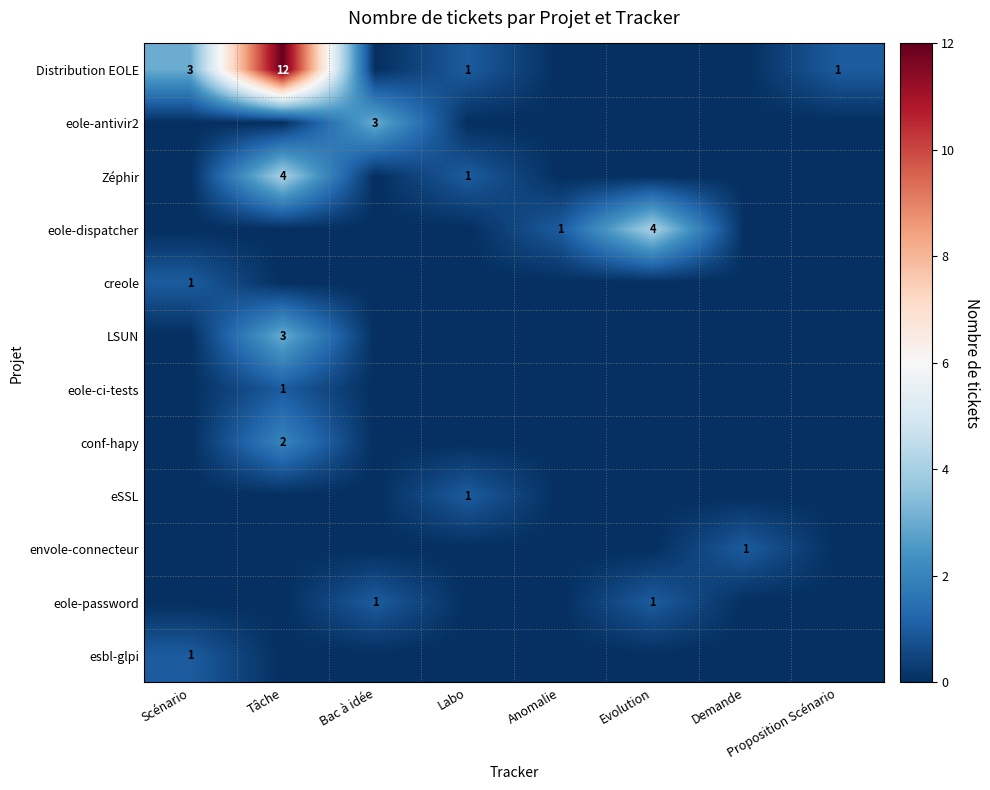

What is the difference between the eole-password values at Bac à idée and Scénario?

1